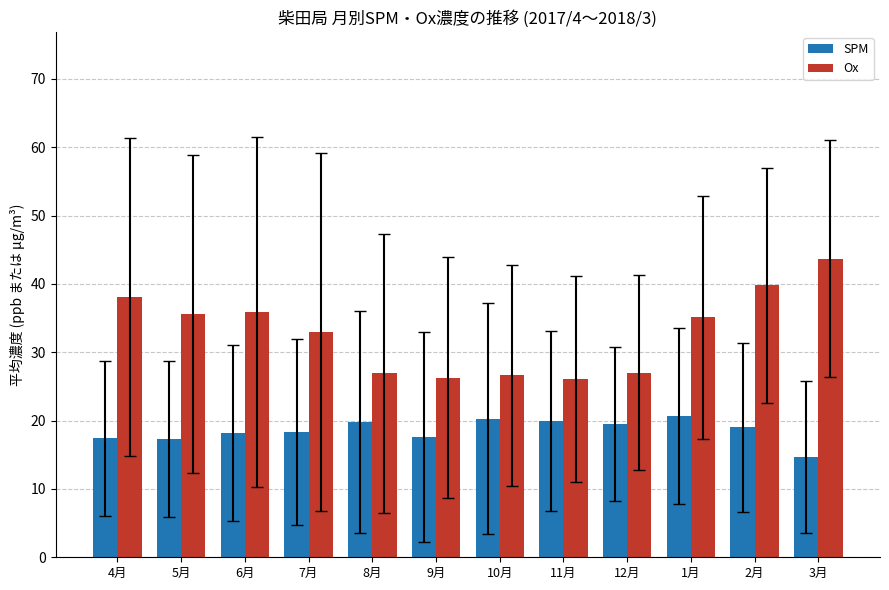

True or false: Ox has a value of 35.6 at 5月.

True